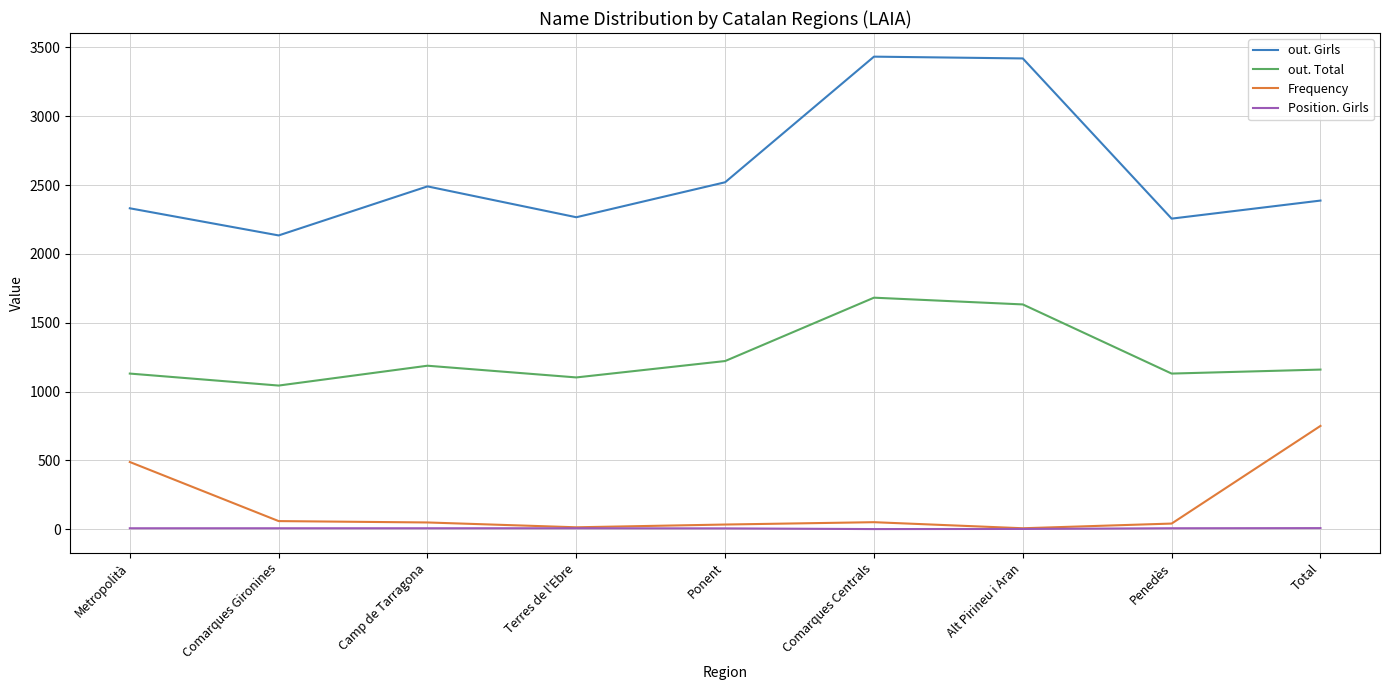

What is the sum of the Frequency values at Penedès and Camp de Tarragona?

92